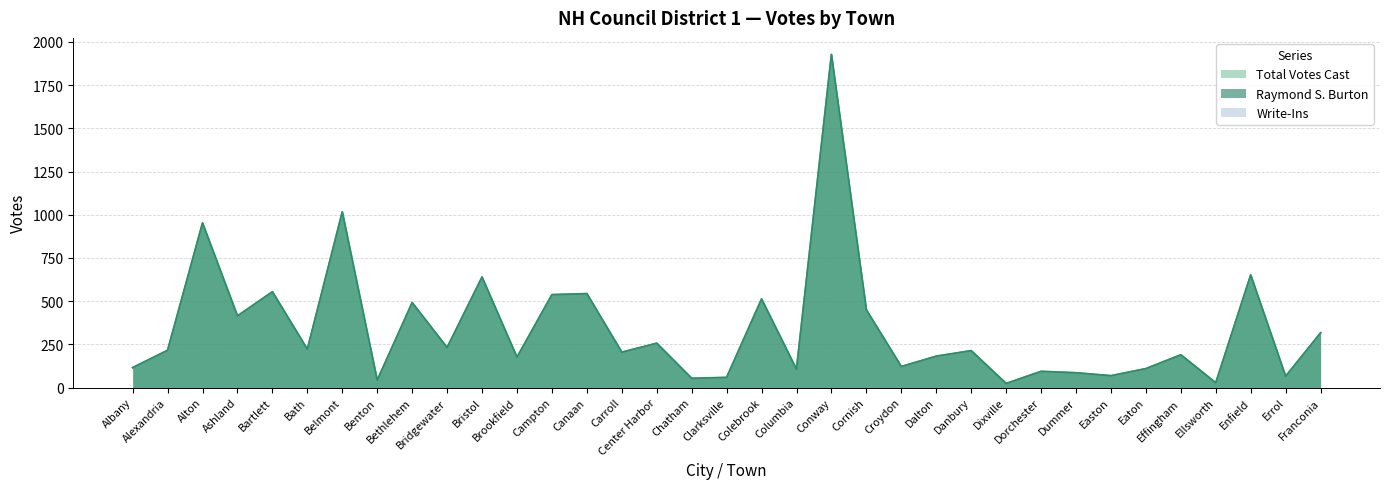

Does the chart have visible grid lines?

Yes